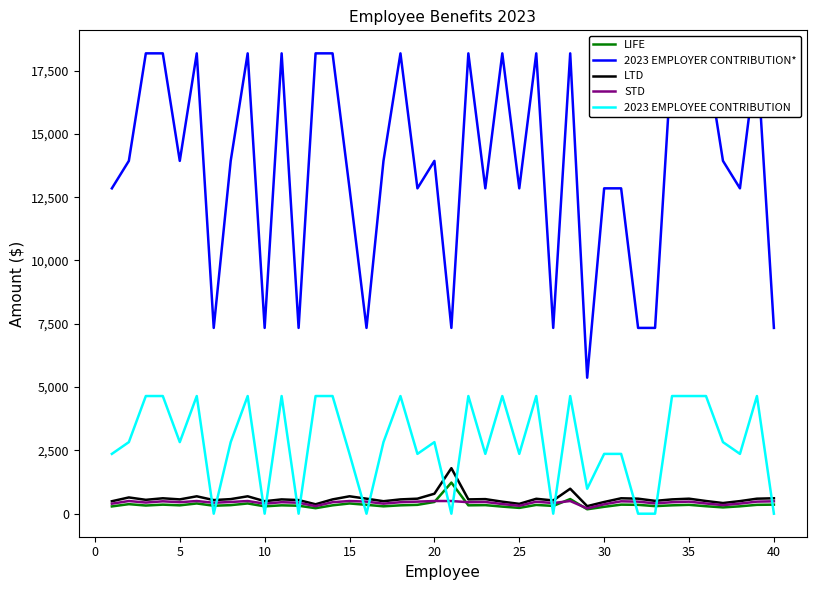

Rank the series by their maximum value, from highest to lowest.

2023 EMPLOYER CONTRIBUTION*, 2023 EMPLOYEE CONTRIBUTION, LTD, LIFE, STD